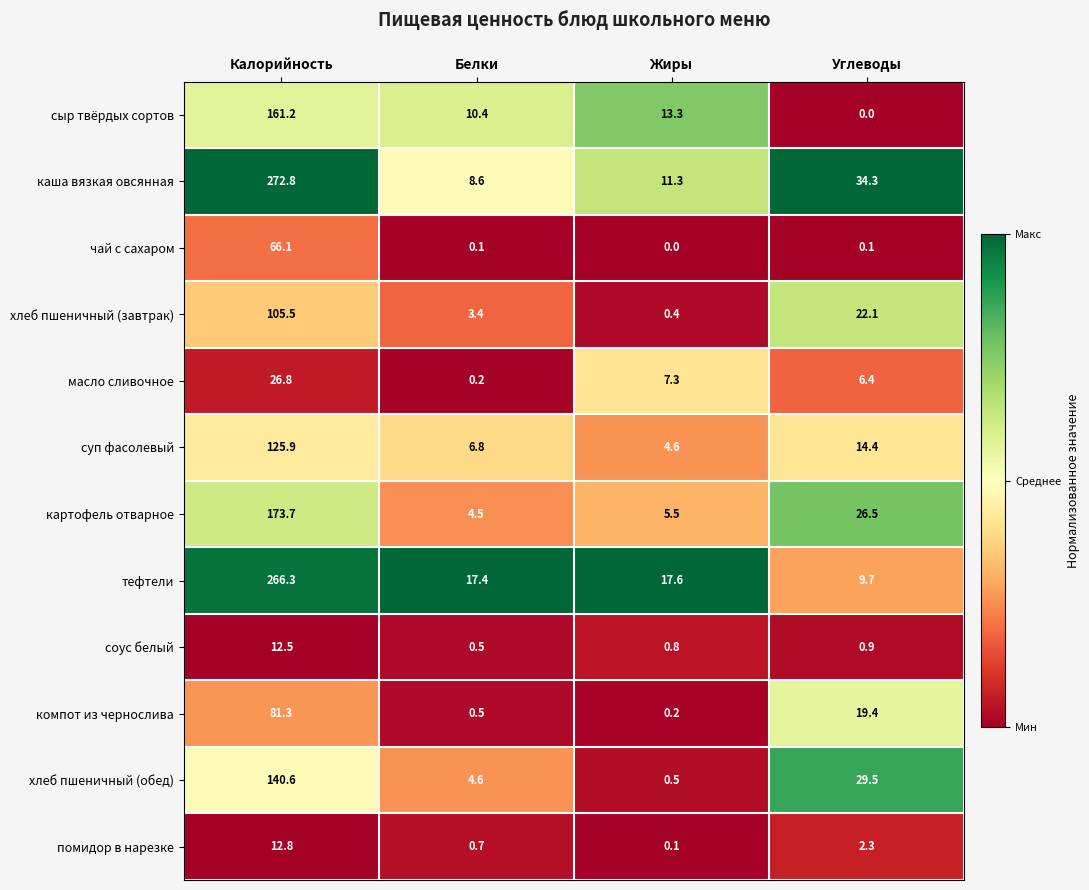

Rank the series by their maximum value, from highest to lowest.

каша вязкая овсянная, тефтели, картофель отварное, сыр твёрдых сортов, хлеб пшеничный (обед), суп фасолевый, хлеб пшеничный (завтрак), компот из чернослива, чай с сахаром, масло сливочное, помидор в нарезке, соус белый